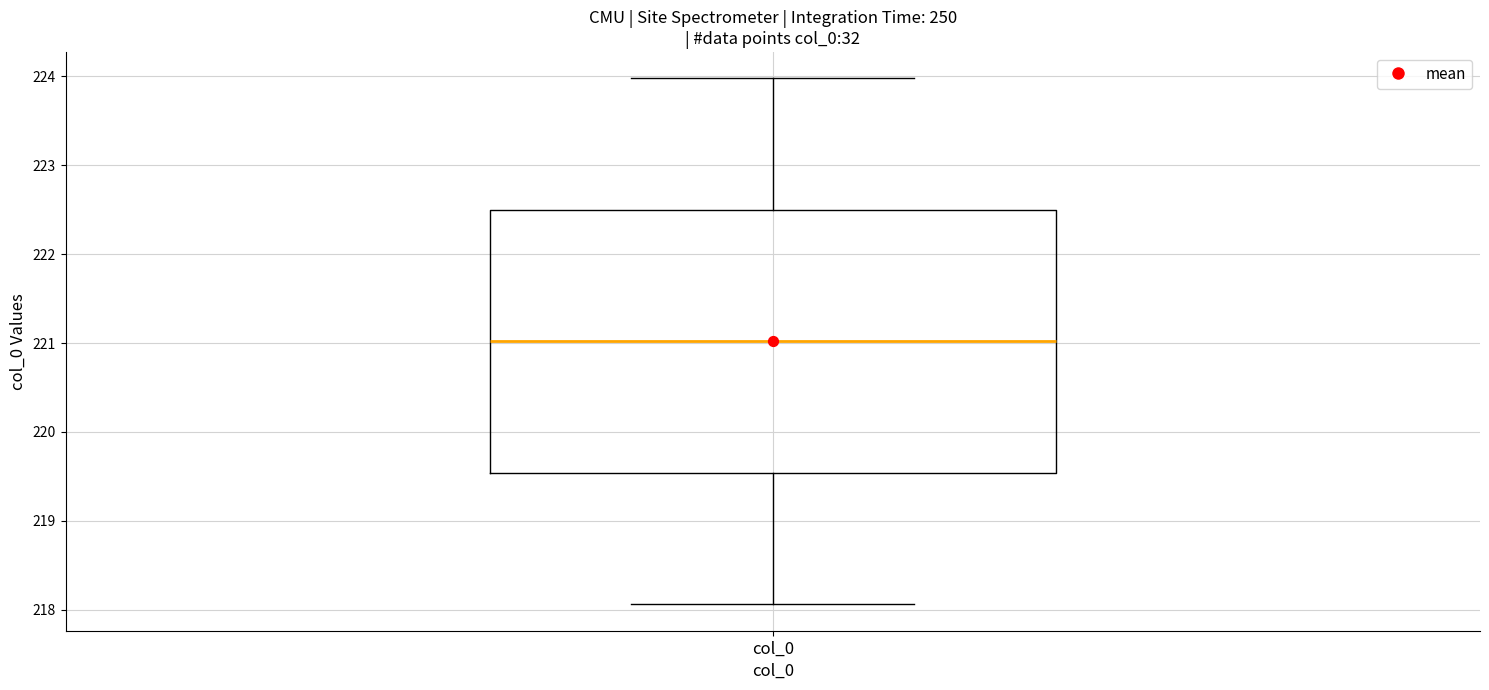

Where is the lower edge of the box for col_0 on the y-axis? The values are not printed on the chart, so give them approximately, as read against the axis.

219.5